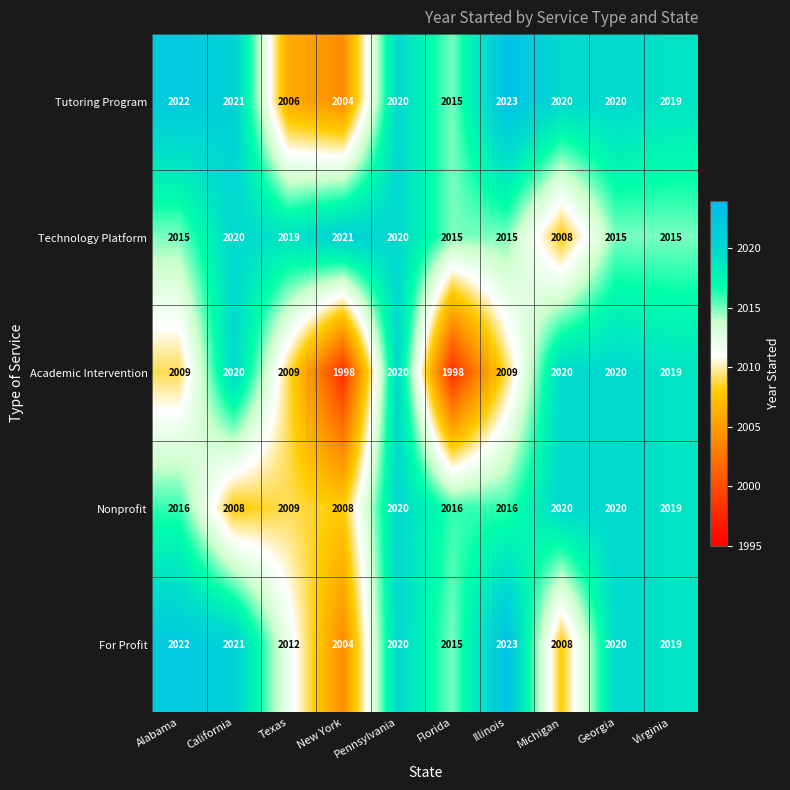

What is the sum of the Tutoring Program values at Florida and California?

4036